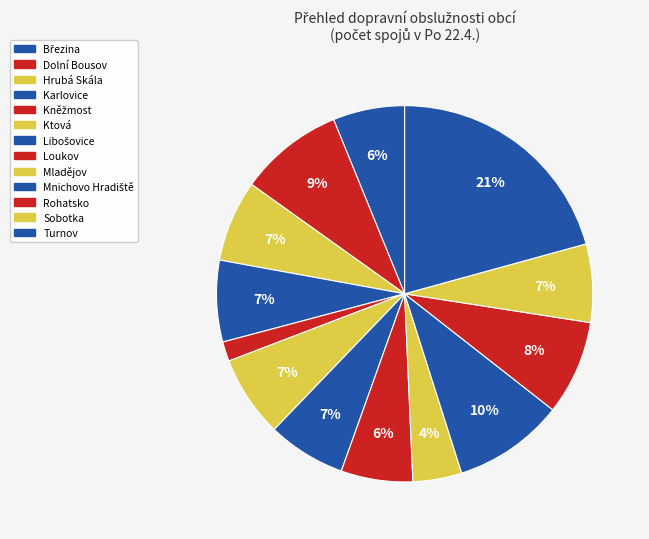

What is the change in value from Loukov to Sobotka?

+2